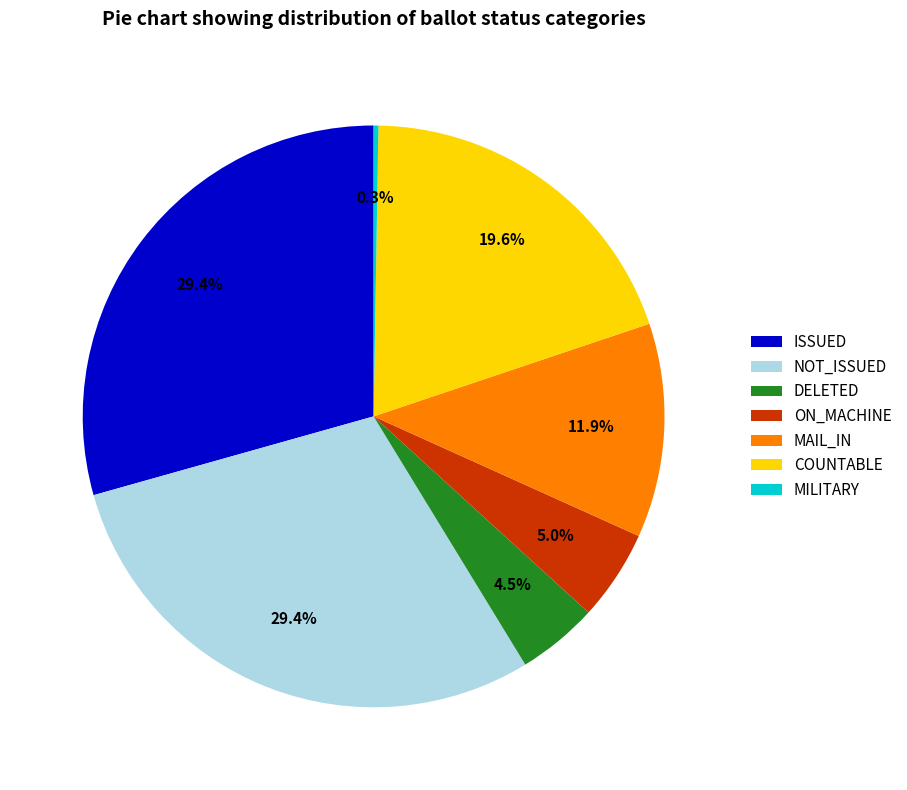

Does COUNTABLE represent more than half of the total?

No